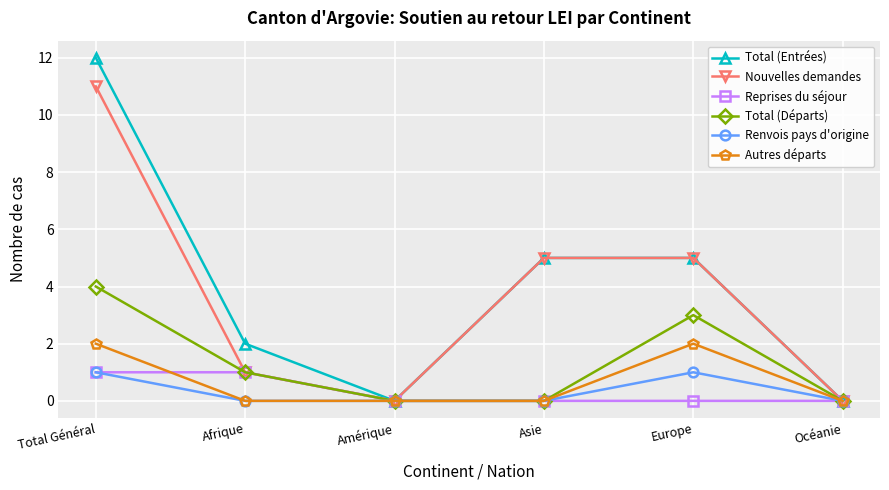

What is the label of the 5th point from the left?

Europe